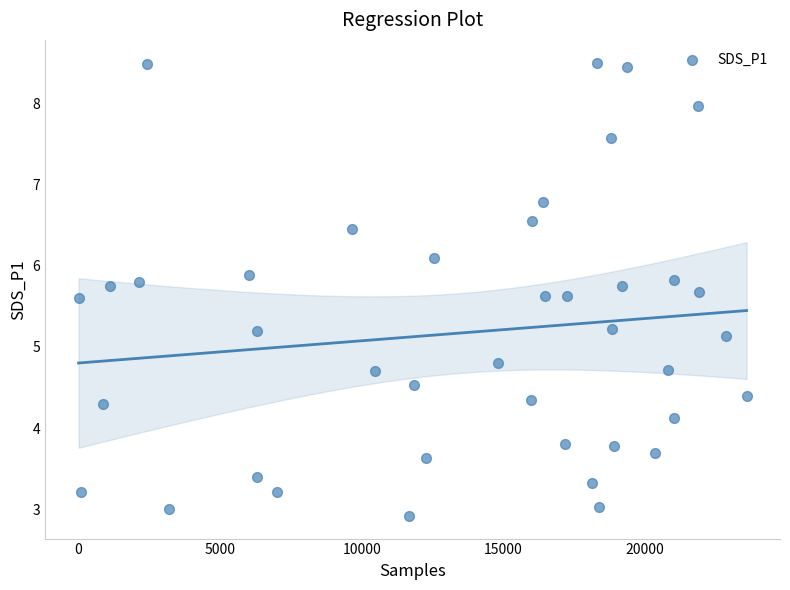

What is the range of X values (max minus min)?

23592.0